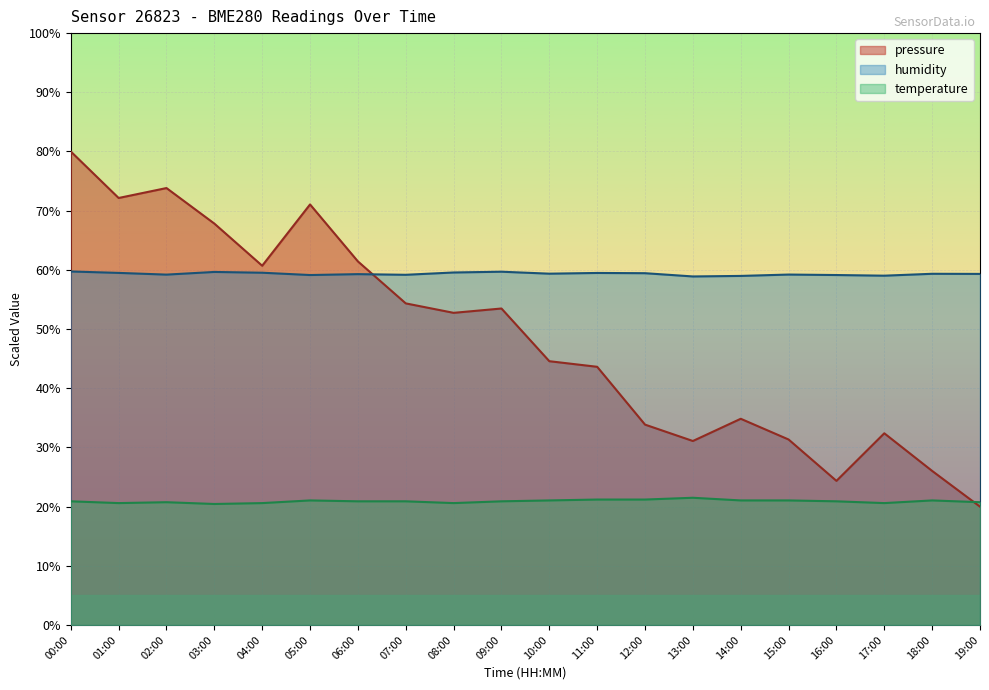

Where is temperature nearest to the value 20?

03:00